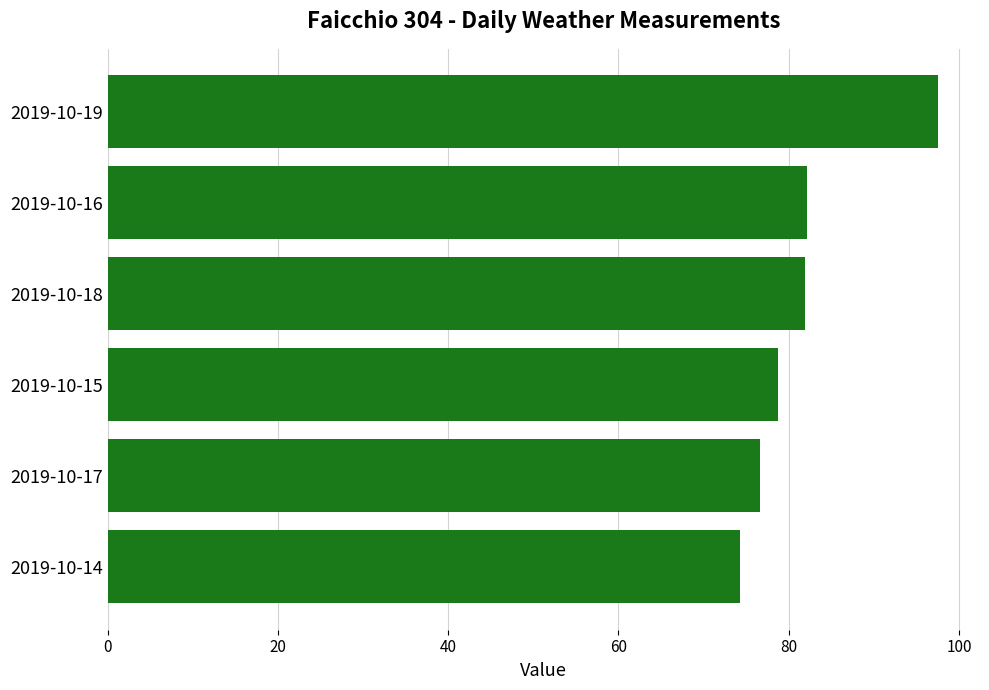

The value at 2019-10-15 is 26.2. True or false?

False